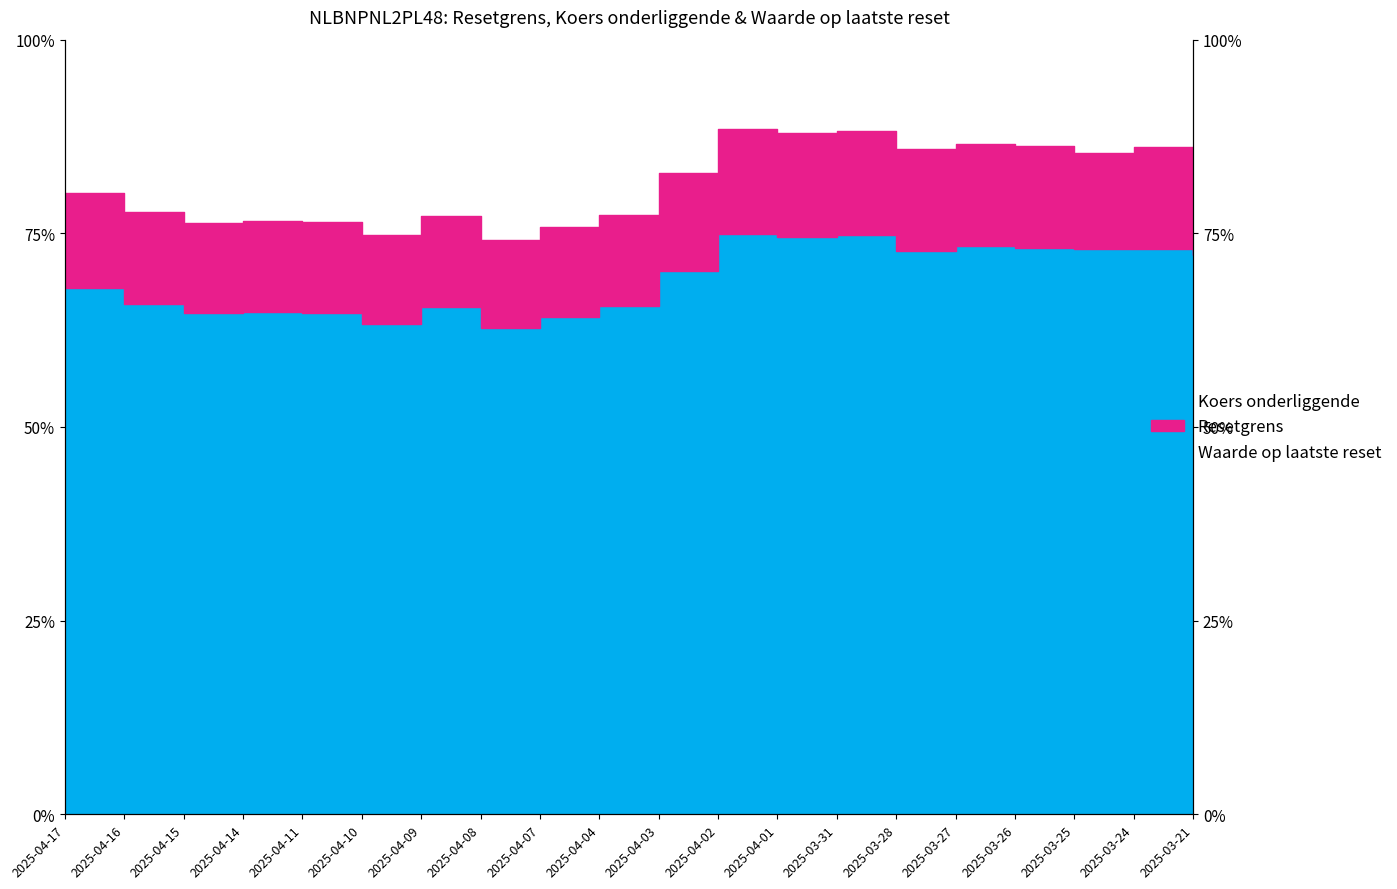

What is the average value of the Resetgrens series?

81.5